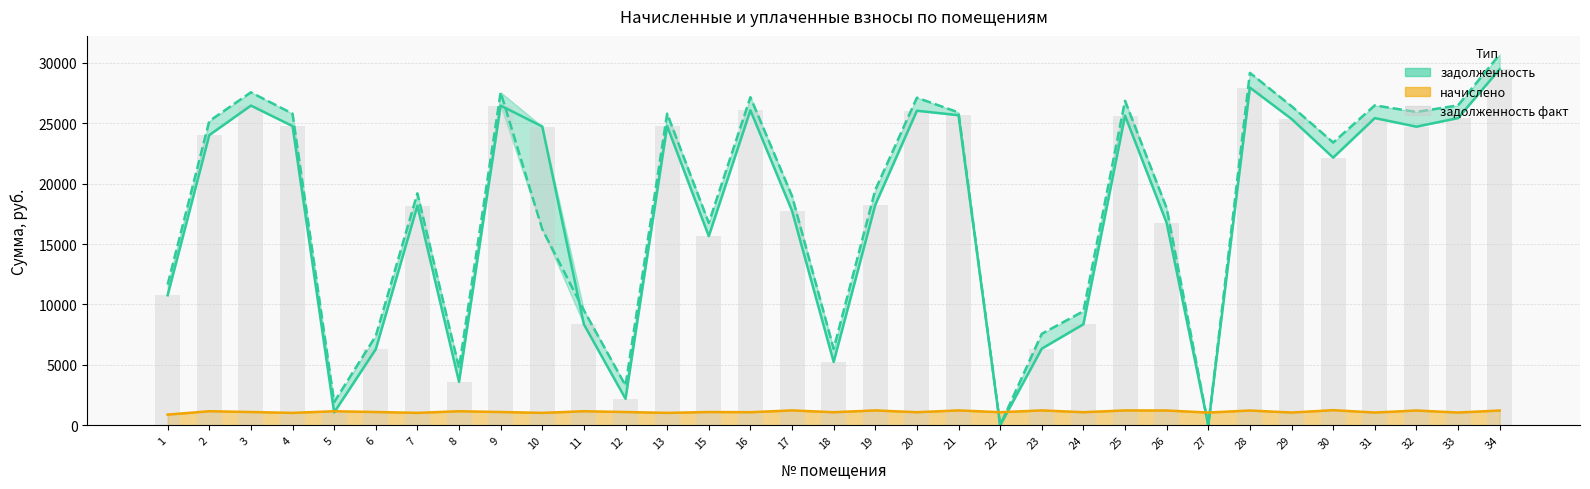

The задолженность series shows 1060.8 at 5. True or false?

True